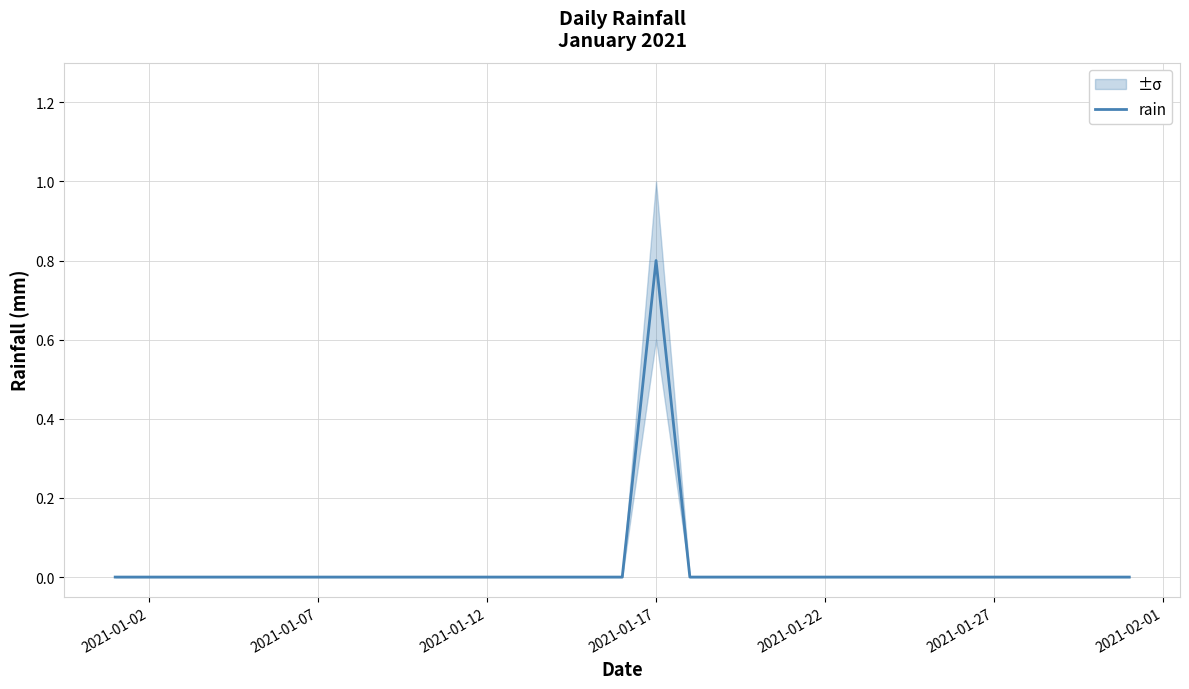

What is the maximum value for rain?

0.8